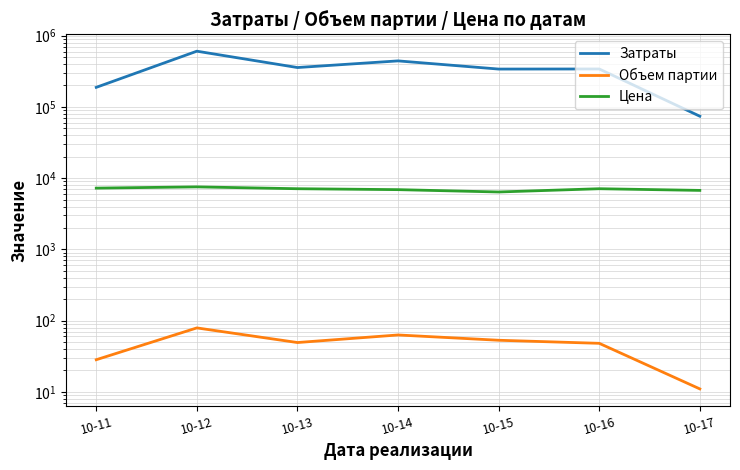

Reading right to left, list all the values displayed in this chart.

Затраты: 74052.0	341088.0	340078.2	442919.9	357324.0	606129.3	188309.0
Объем партии: 11.0	48.0	53.0	62.9	49.2	79.0	28.2
Цена: 6732.0	7106.0	6395.4	6898.2	7106.0	7542.3	7246.2